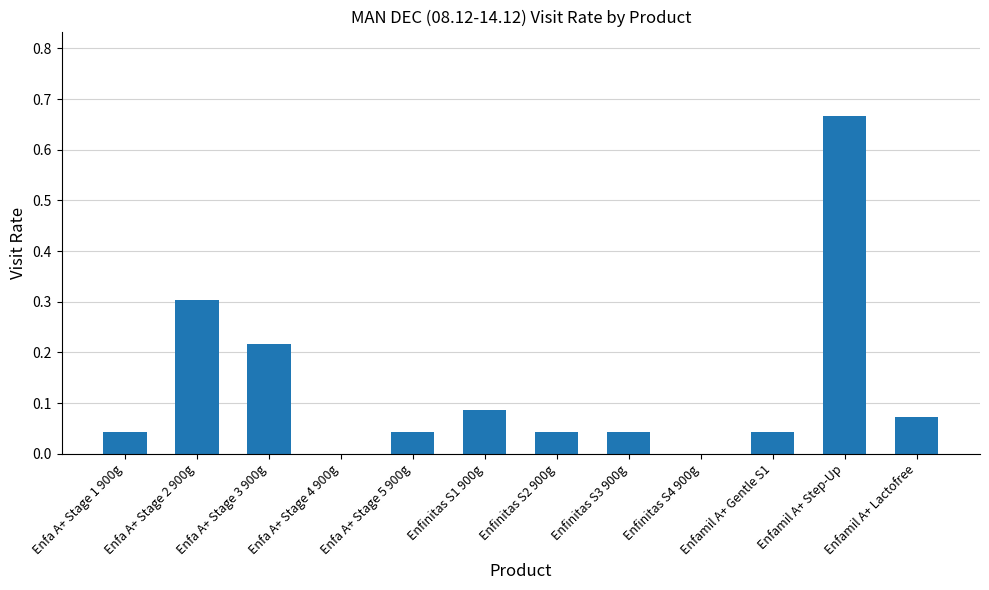

True or false: the data shows 0.2 at Enfamil A+ Step-Up.

False